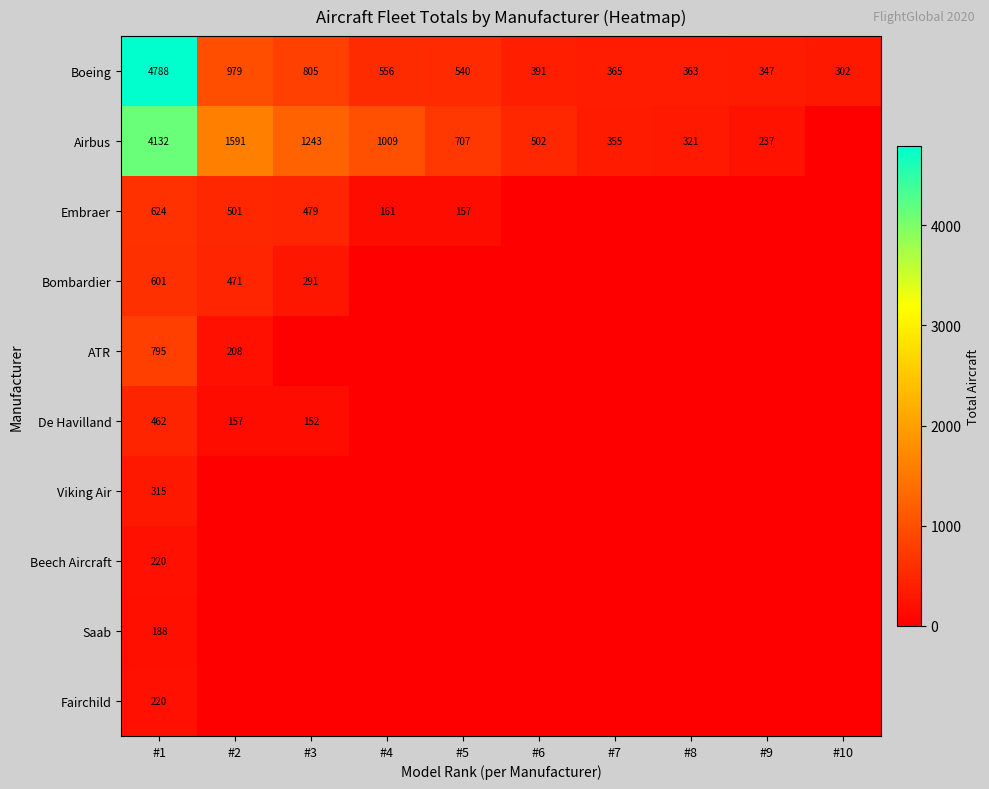

What is the difference between the highest and lowest values at #6?

502